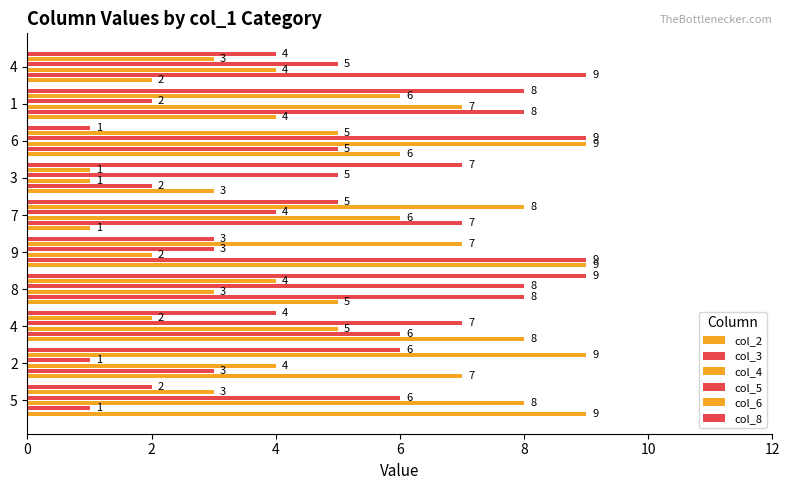

Count the col_5 values in the range 3 to 7.

6